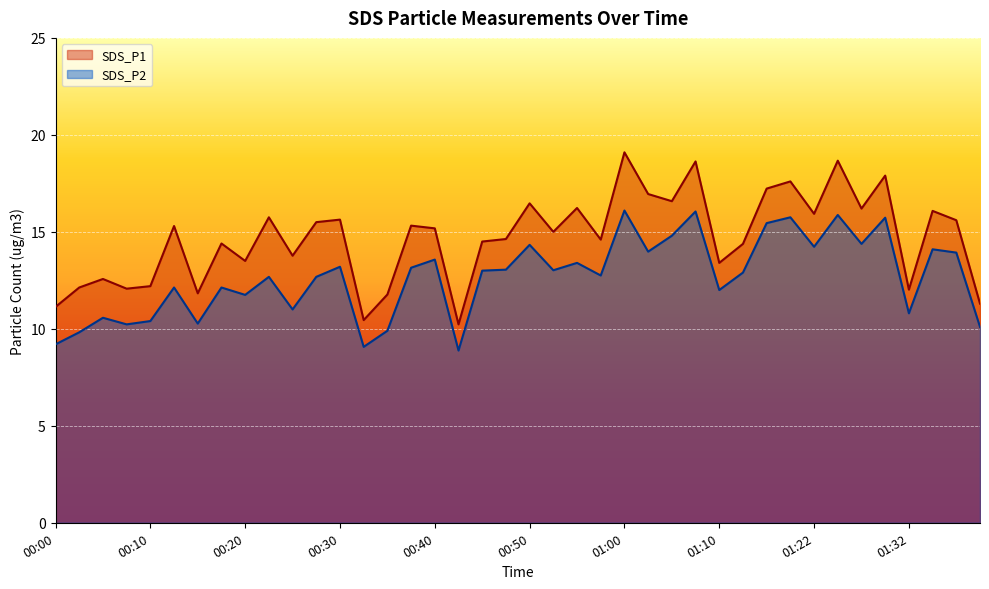

How many lines are shown in the chart?

2